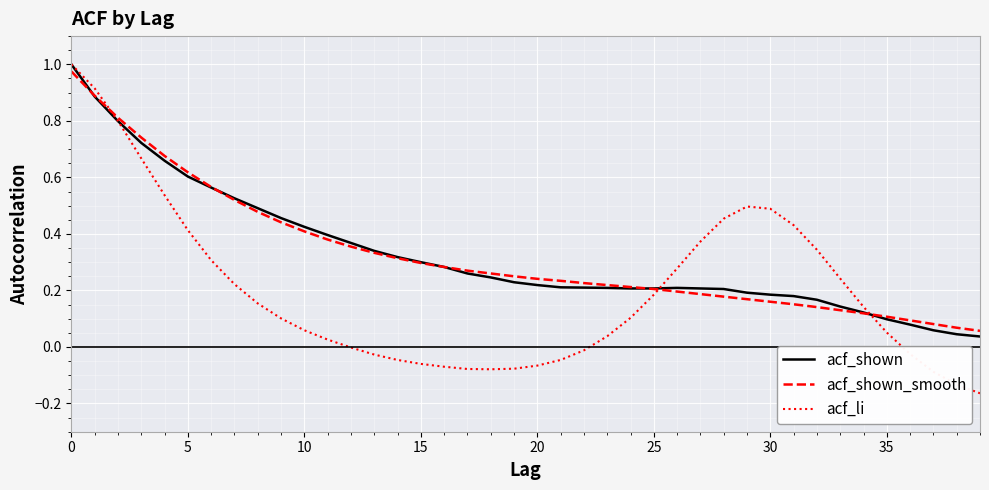

Which series ends up on top after the final intersection of acf_li and acf_shown?

acf_shown